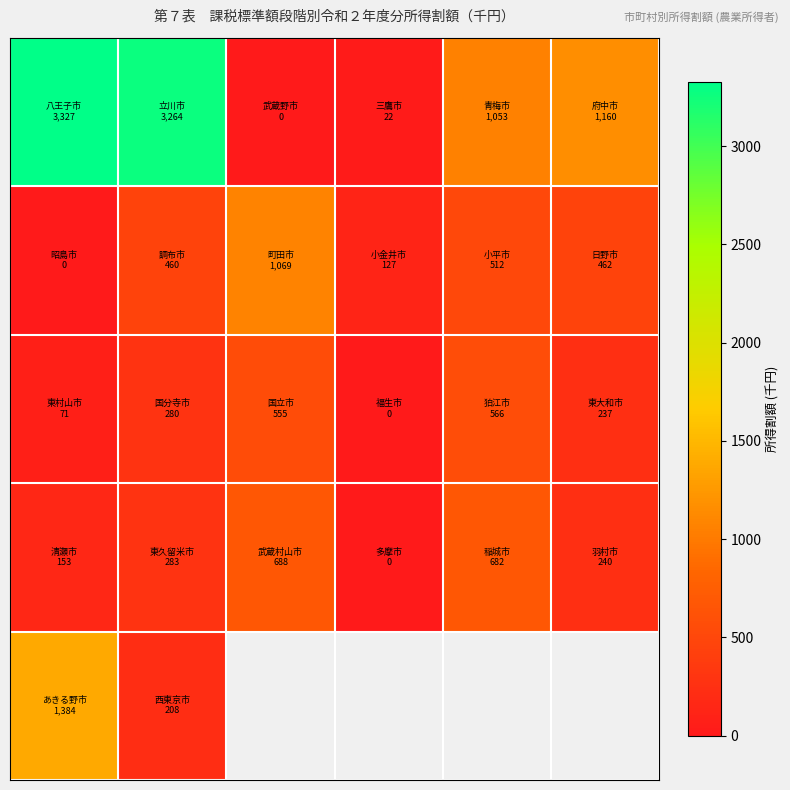

How many values in row_0 are above zero?

5